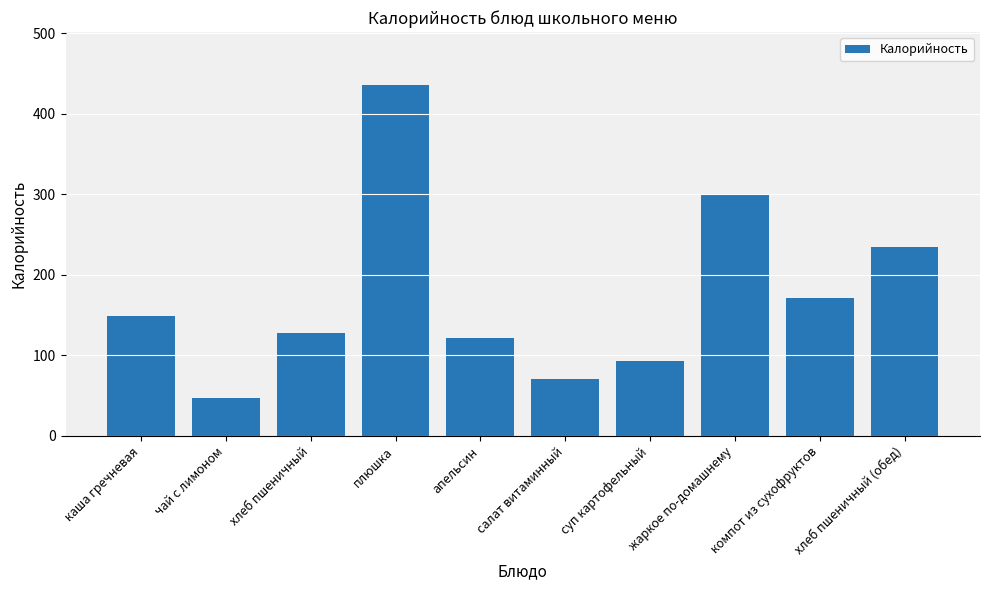

Is it true that the value at компот из сухофруктов is 171.0?

True